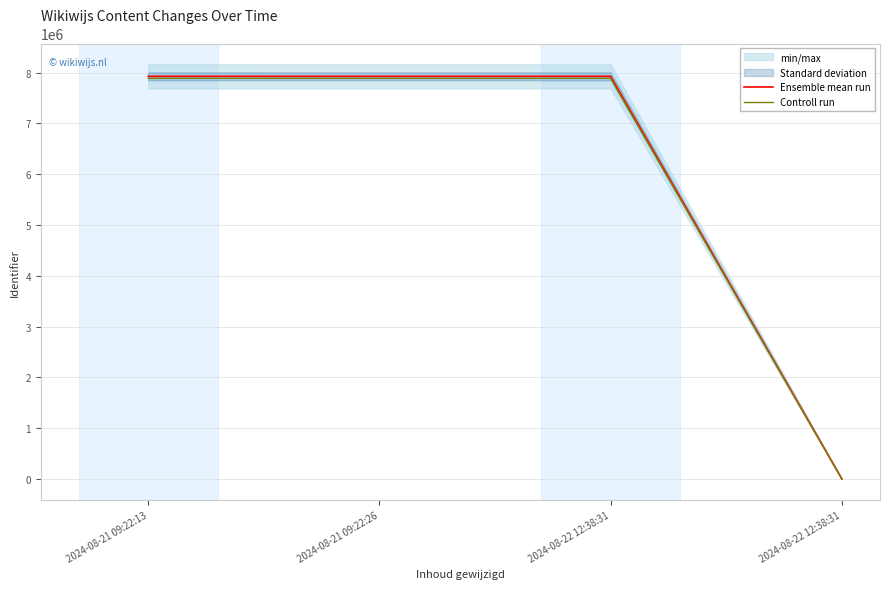

Rank the categories by Ensemble mean run value from lowest to highest.

2024-08-22 12:38:31, 2024-08-22 12:38:31, 2024-08-21 09:22:26, 2024-08-21 09:22:13